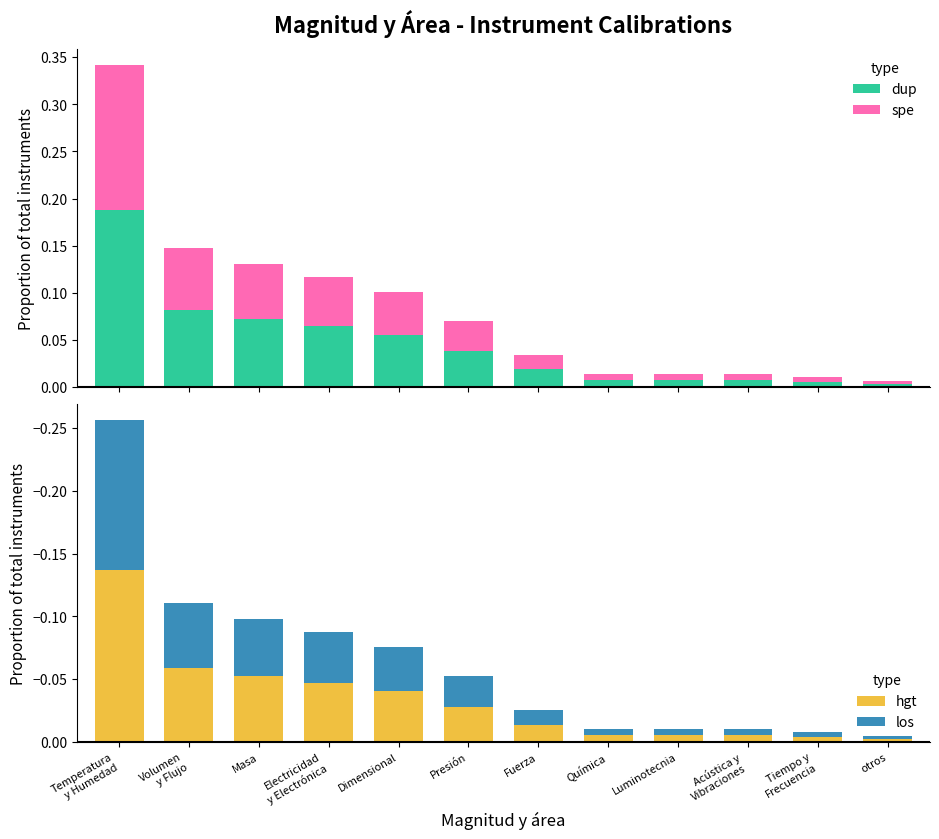

What are all the series names shown in the legend?

dup, spe, hgt, los